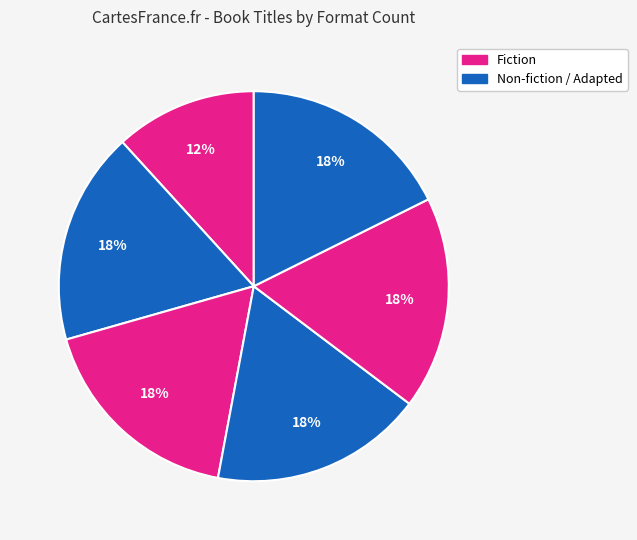

Count the number of slices in the pie.

6